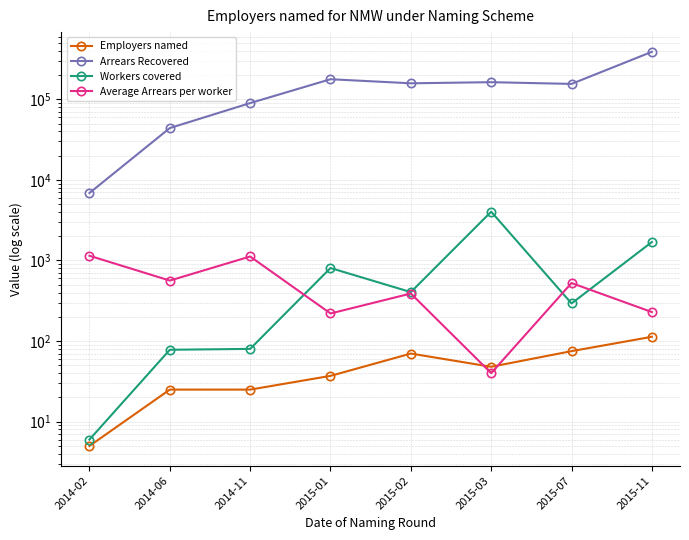

What is the label of the 6th point from the left?

2015-03